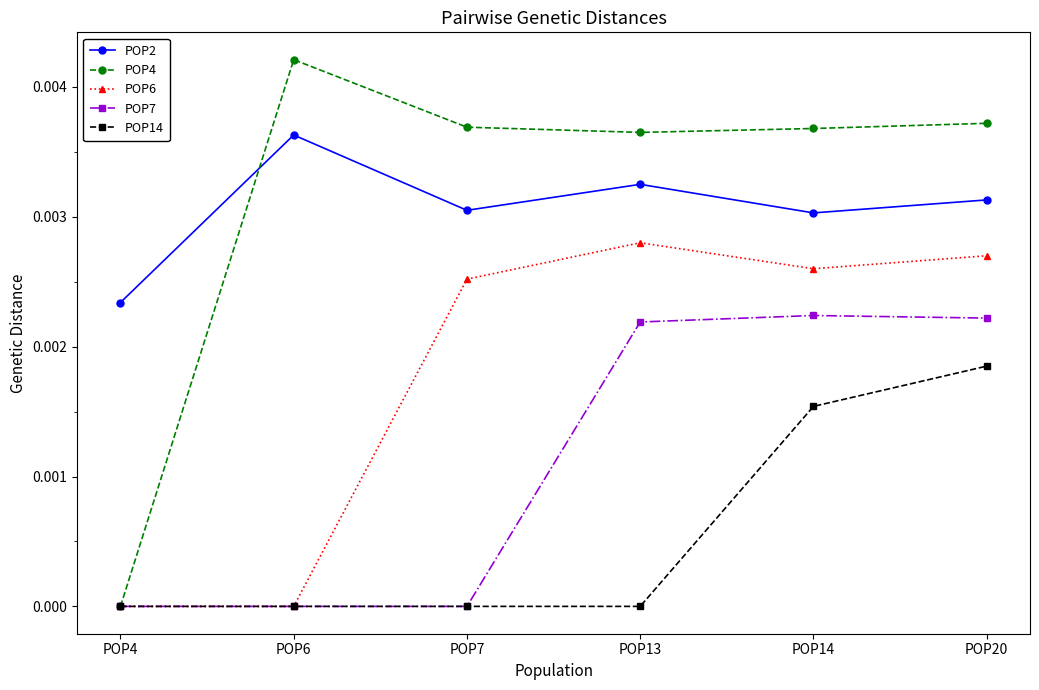

Which series has the widest spread of values?

POP4